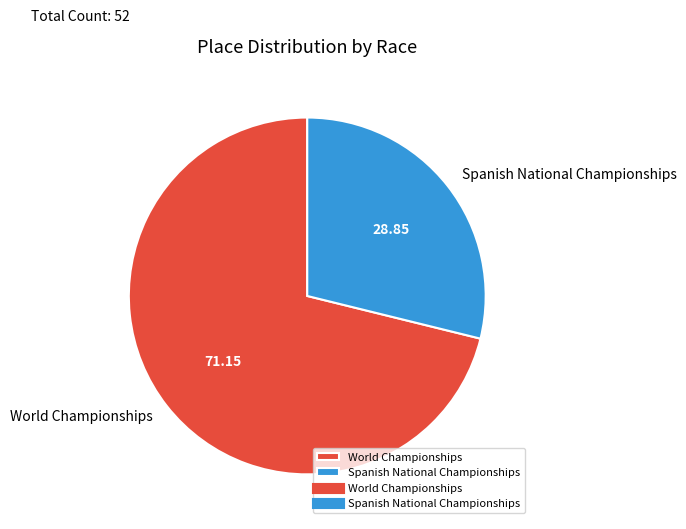

What is the majority slice?

World Championships